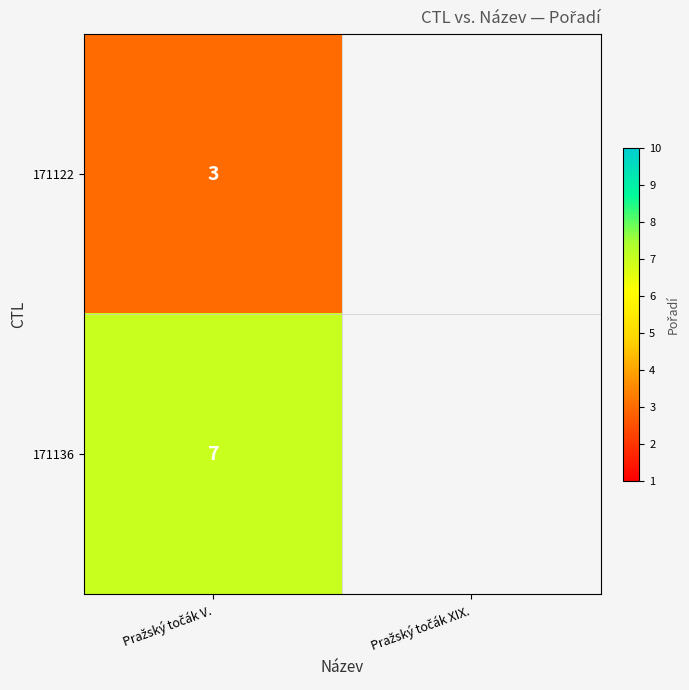

List the labels in order of 171122 value, largest first.

Pražský točák V., Pražský točák XIX.